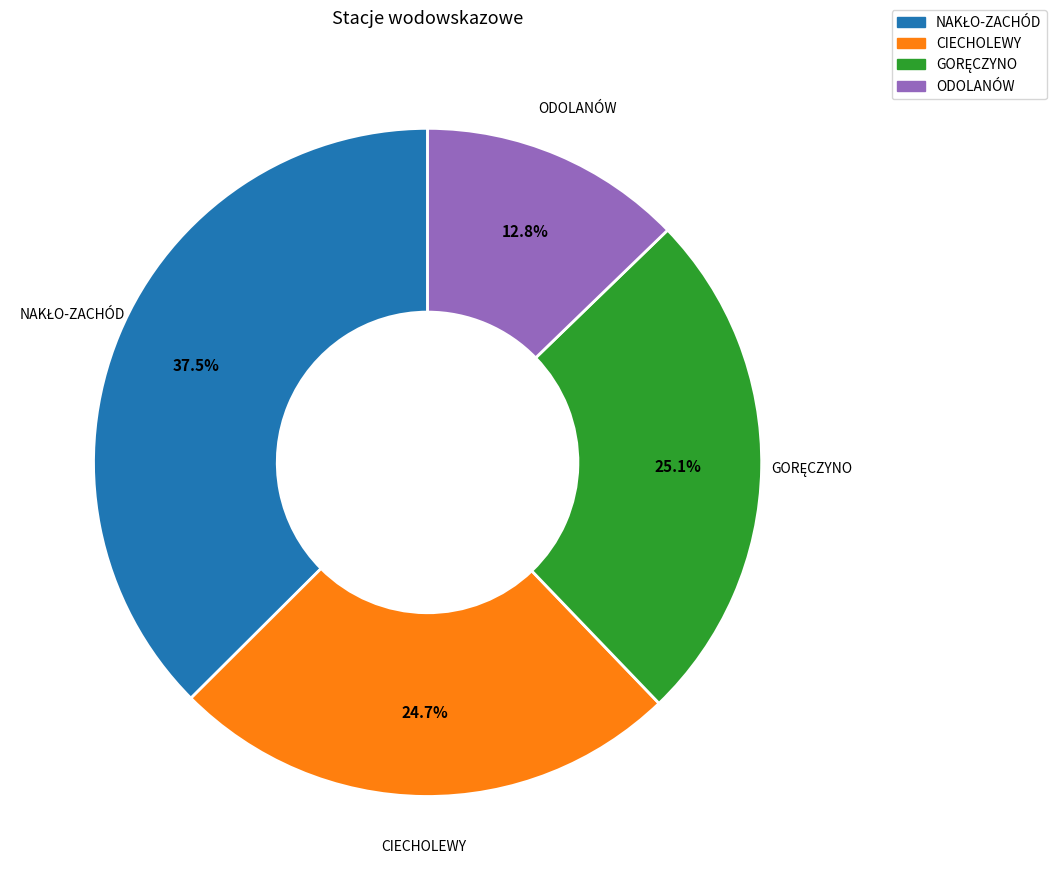

Which slice is the smallest?

ODOLANÓW